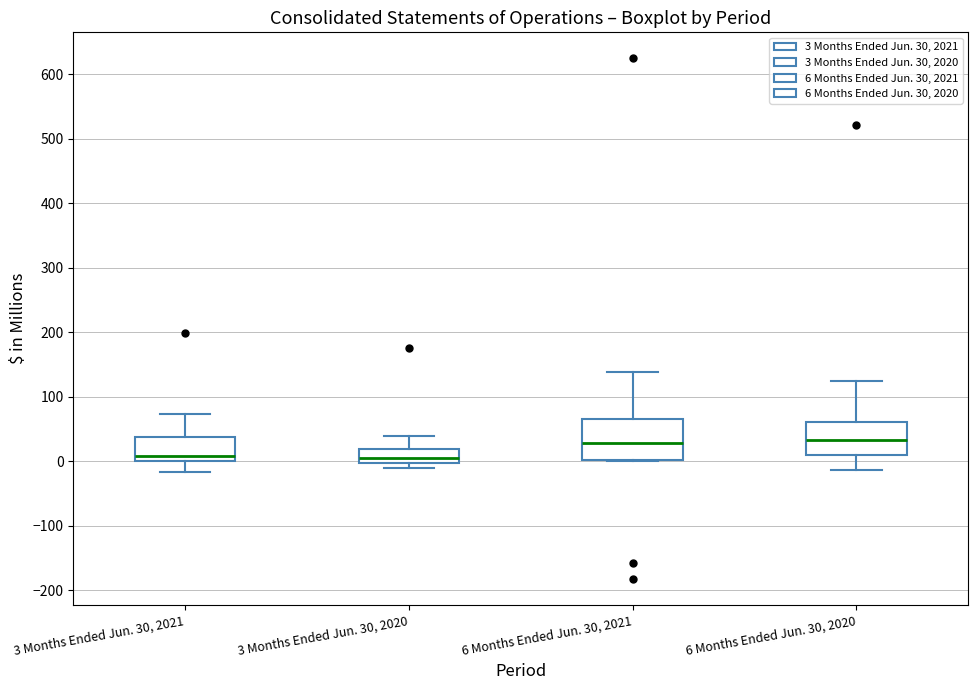

Reading left to right, transcribe this box plot: for each box, give where its median line is, the range the box spans, and where its two whiskers end, as read against the y-axis. The values are not printed on the chart, so give them approximately, as read against the axis.

3 Months Ended Jun. 30, 2021: median 10, box 0 to 40, whiskers -20 to 70
3 Months Ended Jun. 30, 2020: median 0 (just above the box's lower edge), box 0 to 20, whiskers -10 to 40
6 Months Ended Jun. 30, 2021: median 30, box 0 to 70, whiskers 0 to 140
6 Months Ended Jun. 30, 2020: median 30, box 10 to 60, whiskers -10 to 120